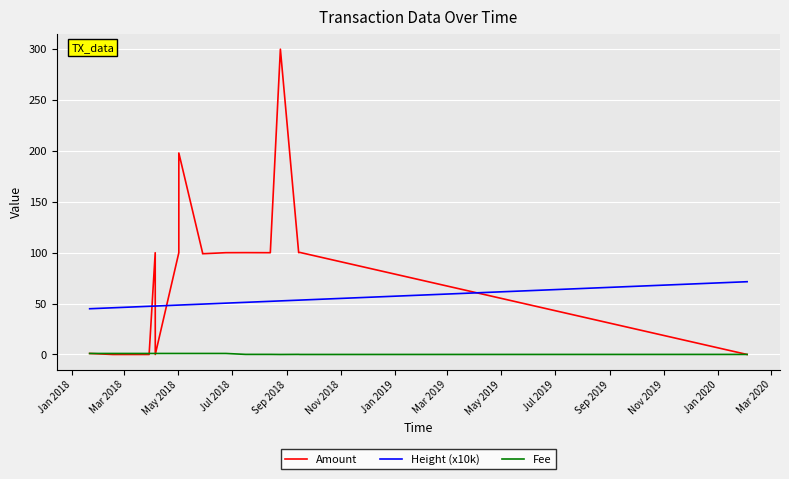

Which series has the widest spread of values?

Amount